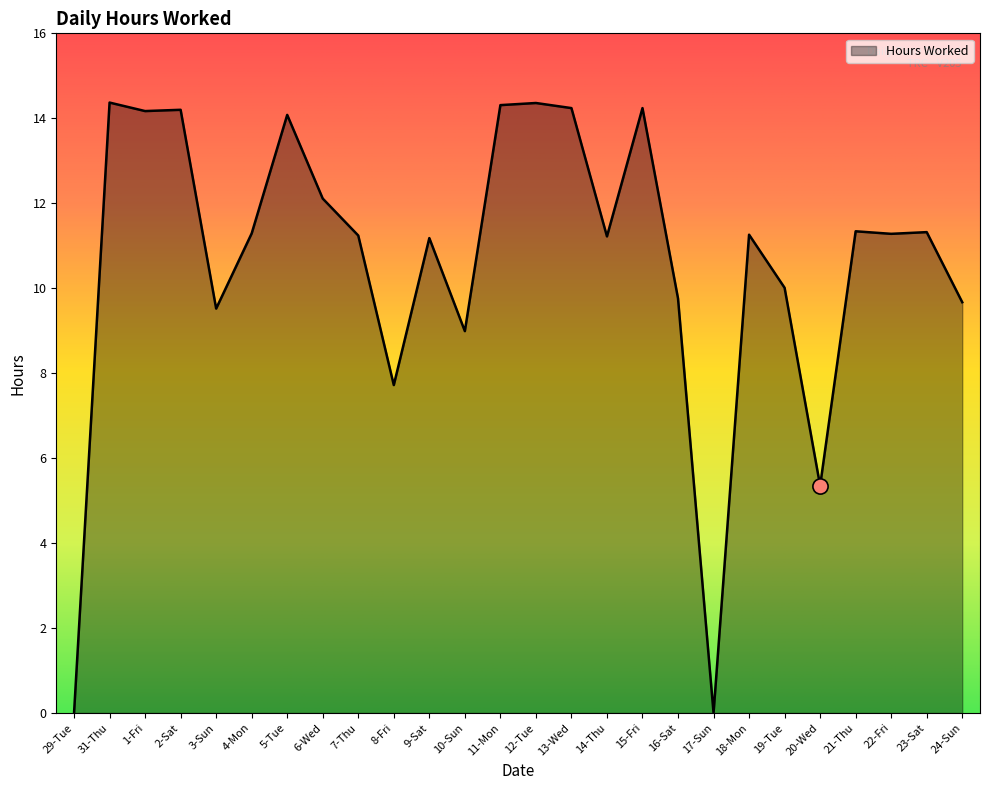

What is the ratio of the value at 1-Fri to the value at 8-Fri?

1.8